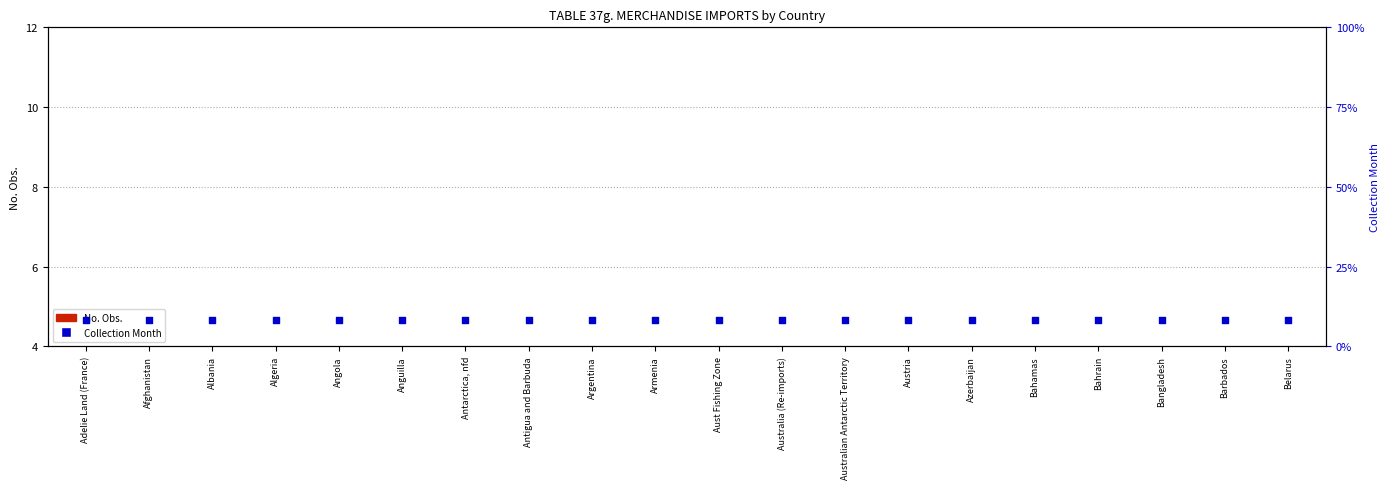

Which series has the largest Y range (max minus min)?

No. Obs.